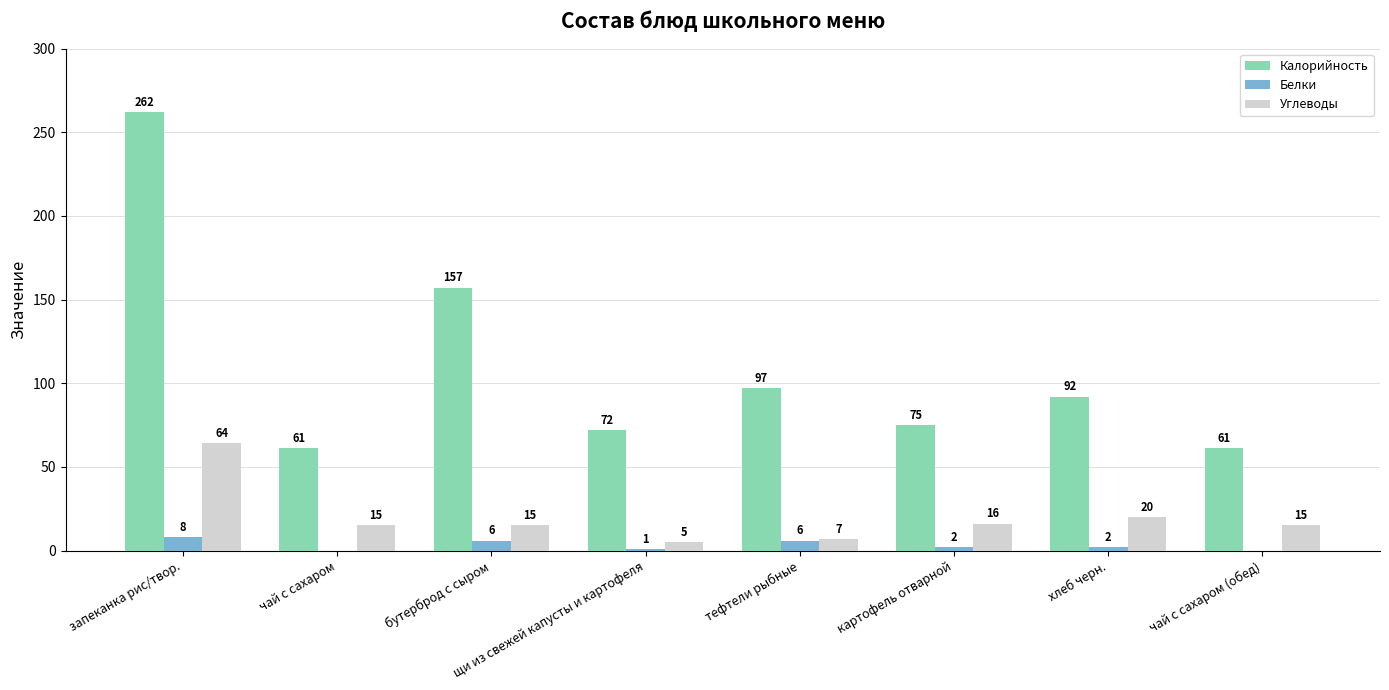

Which series changed the most between щи из свежей капусты и картофеля and тефтели рыбные?

Калорийность